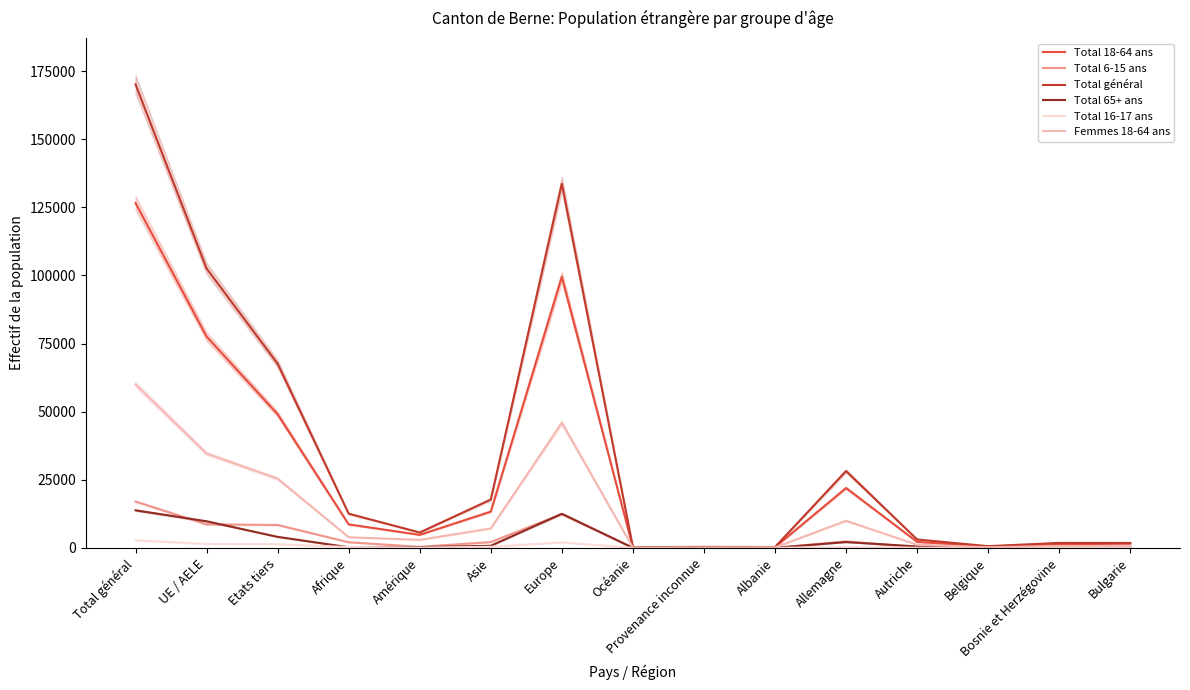

What are all the series names shown in the legend?

Total 18-64 ans, Total 6-15 ans, Total général, Total 65+ ans, Total 16-17 ans, Femmes 18-64 ans